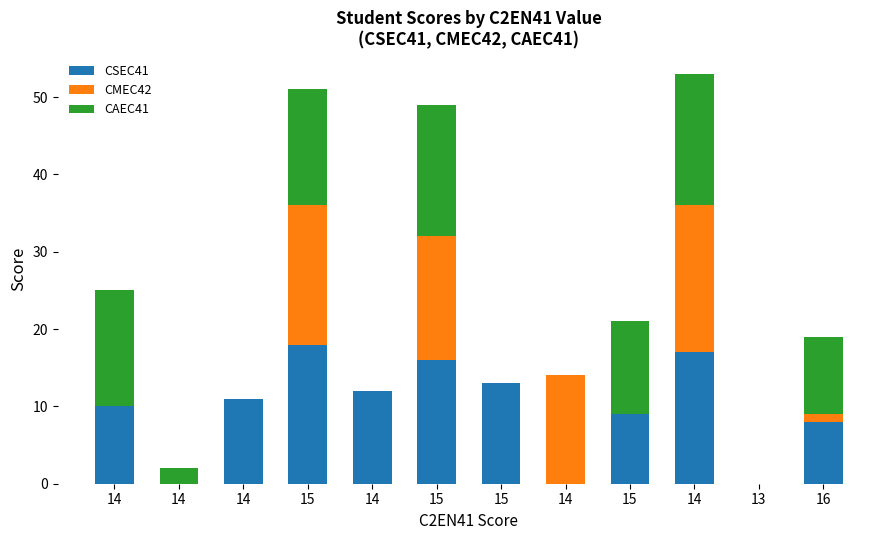

Are the bars horizontal?

No